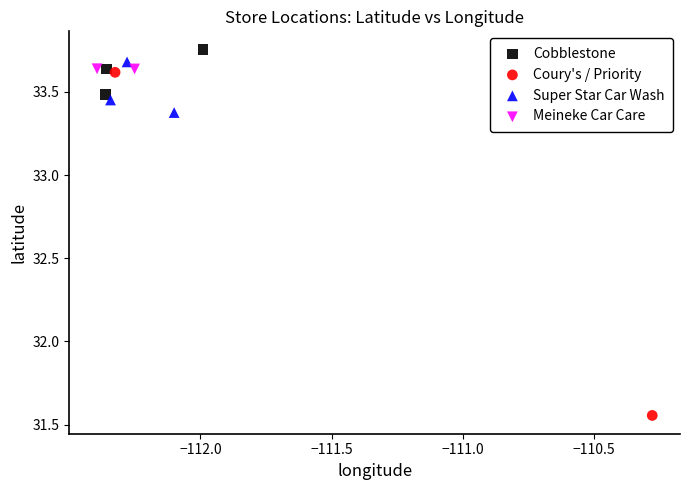

Which series has the largest Y range (max minus min)?

Coury's / Priority